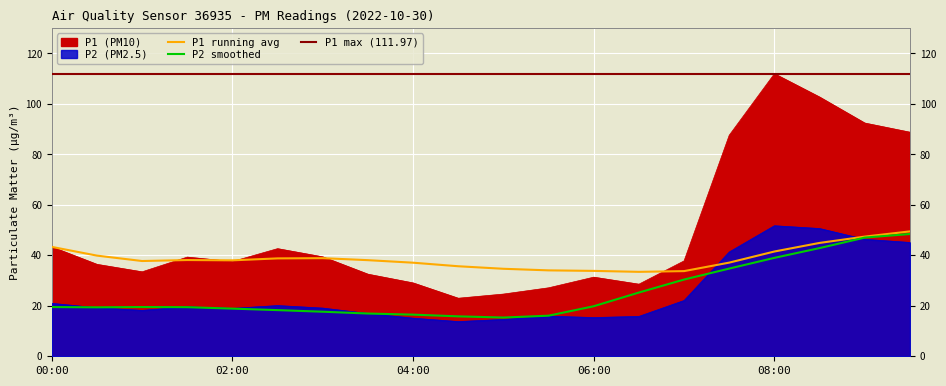

At 01:00, list the series in order from smallest to largest.

P2, P1